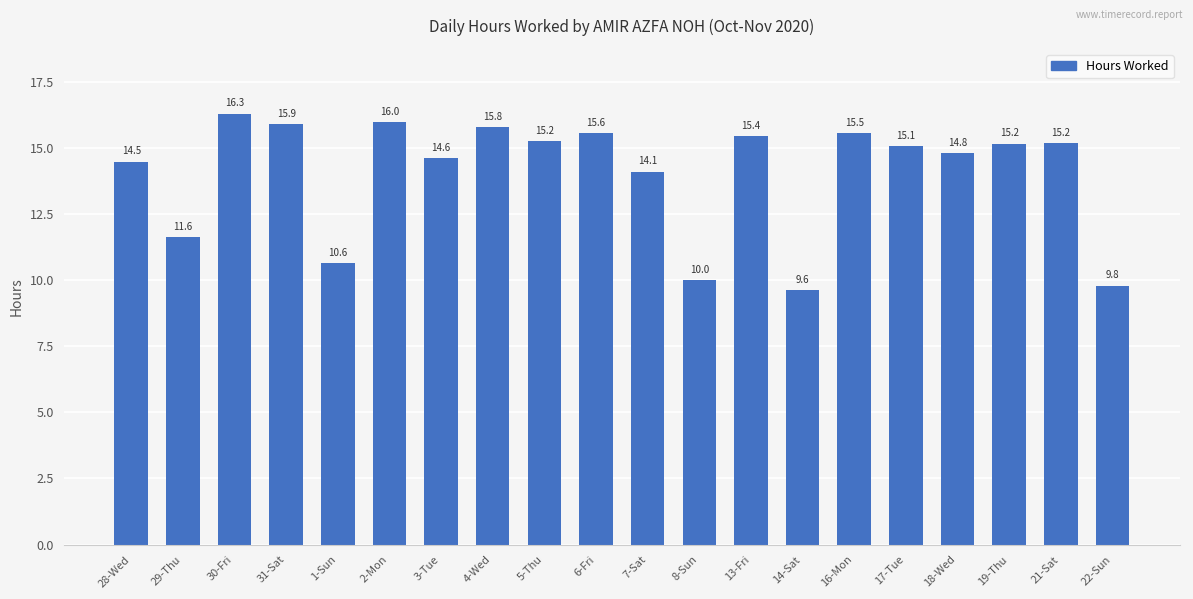

Which label corresponds to the largest value in the chart?

30-Fri